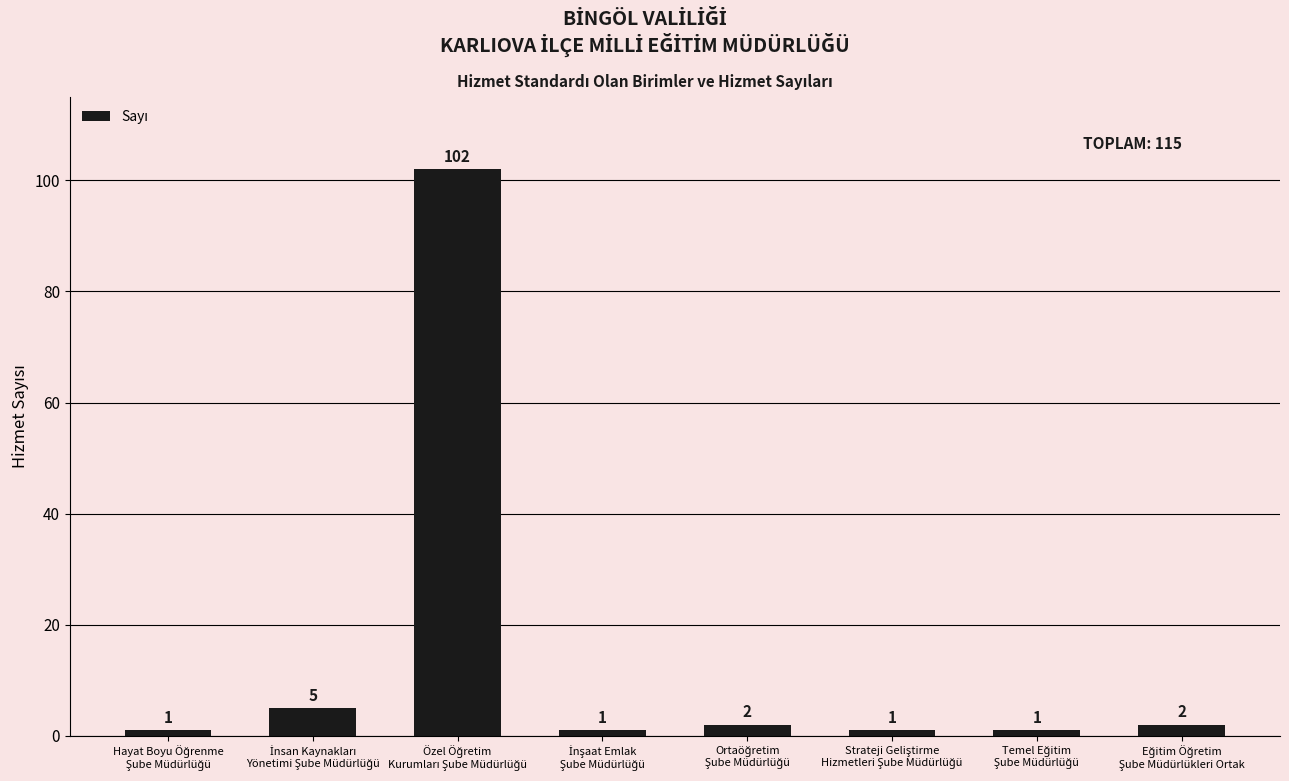

What is the average value?

14